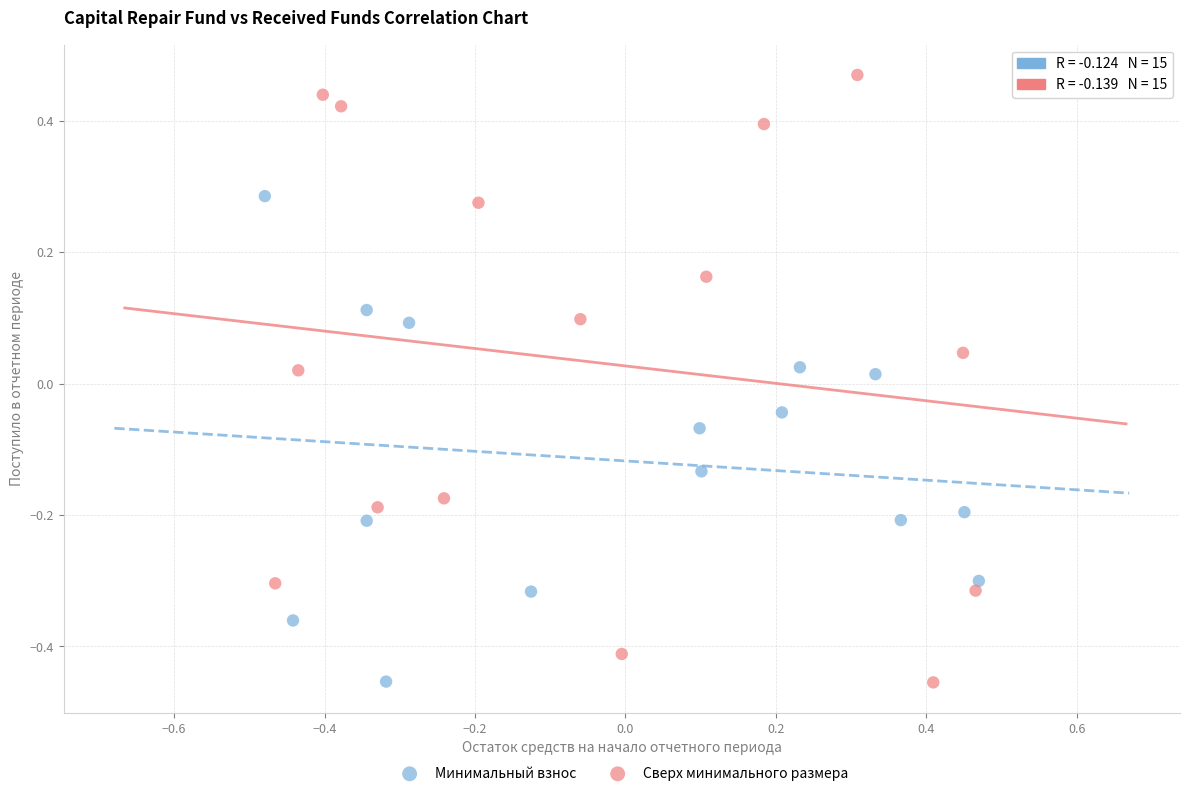

Which series reaches the maximum Y coordinate?

Сверх минимального размера